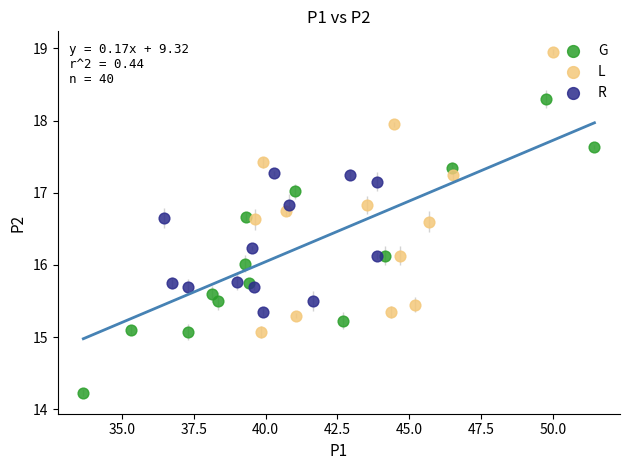

Which series reaches the minimum Y coordinate?

G